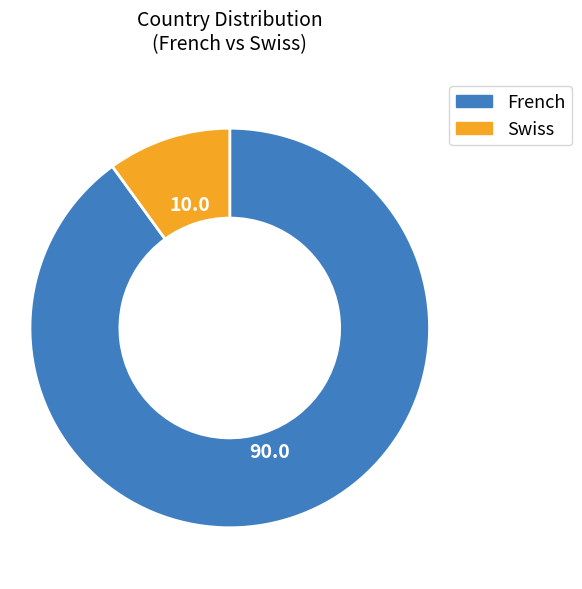

Is French the majority of the pie?

Yes